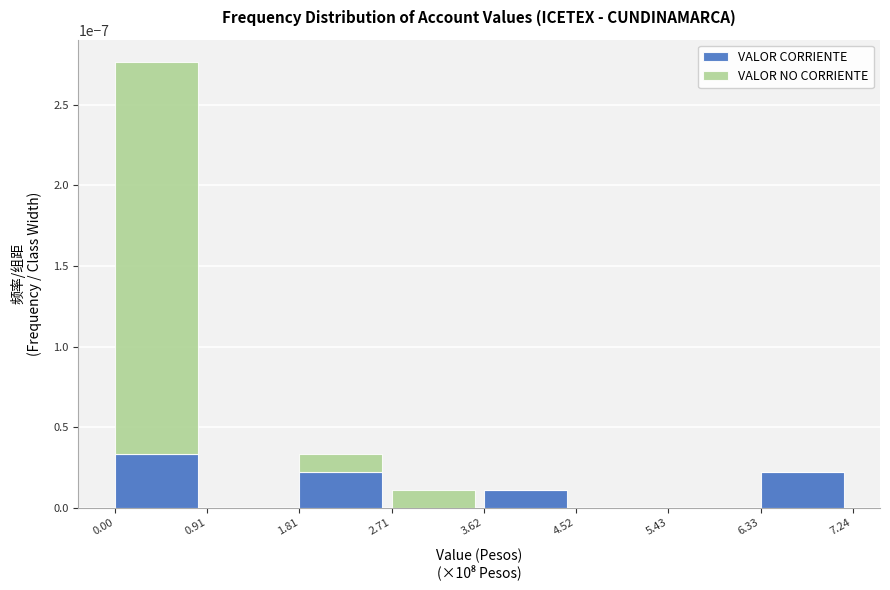

The VALOR CORRIENTE series shows 0.0 at 1.81. True or false?

True